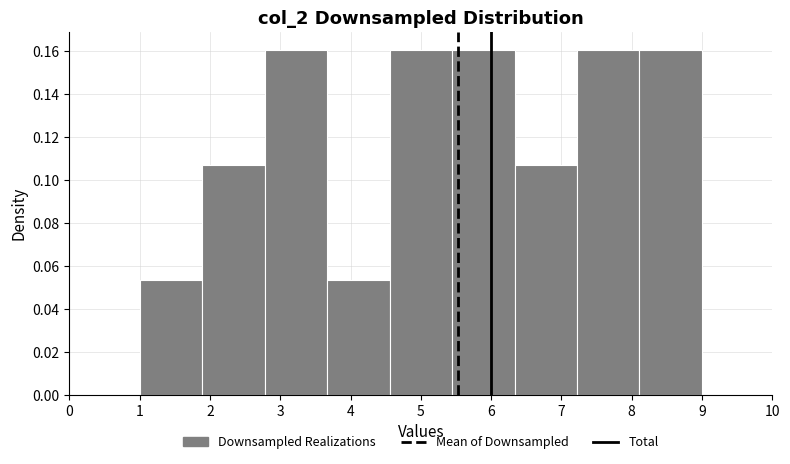

Reading left to right, list every bar in this chart as the range it spans on the x-axis followed by its height. Neither the bar edges nor the heights are printed on the chart, so give them approximately, as read against the axes.

1.0 to 1.9: 0.054
1.9 to 2.8: 0.108
2.8 to 3.7: 0.160
3.7 to 4.6: 0.054
4.6 to 5.4: 0.160
5.4 to 6.3: 0.160
6.3 to 7.2: 0.108
7.2 to 8.1: 0.160
8.1 to 9.0: 0.160